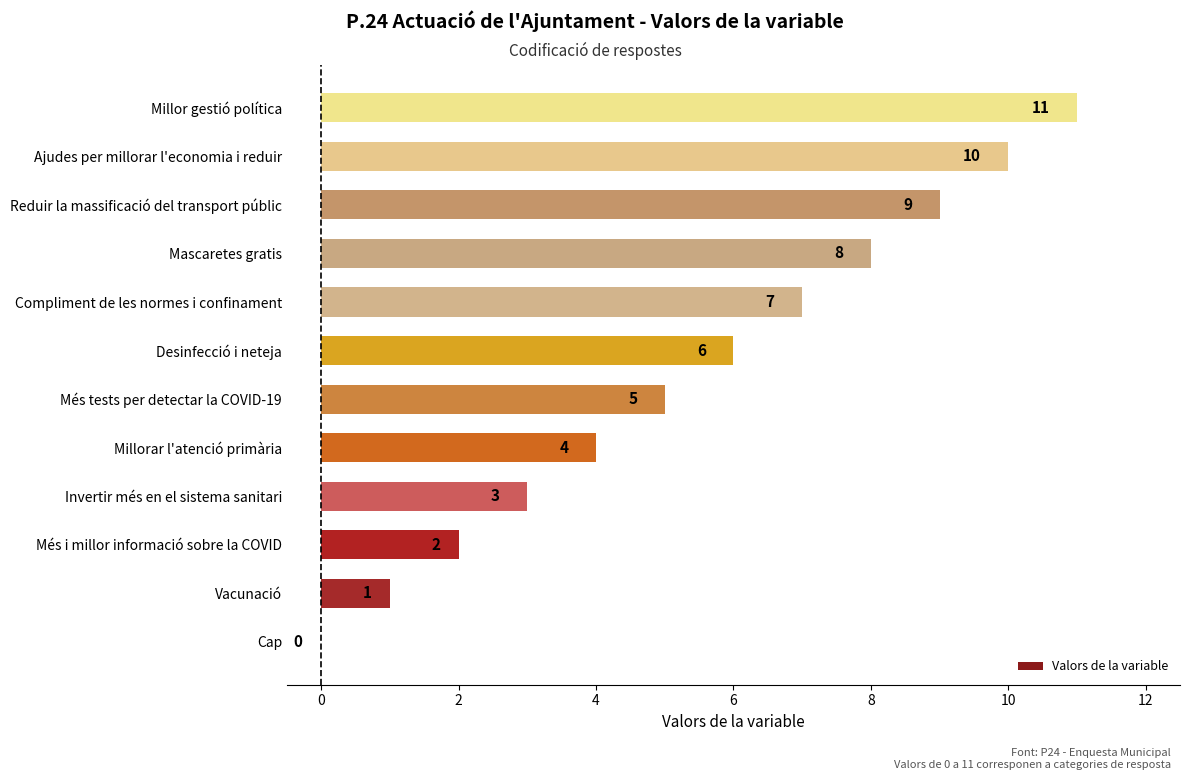

Is it true that the value at Desinfecció i neteja is 3?

False